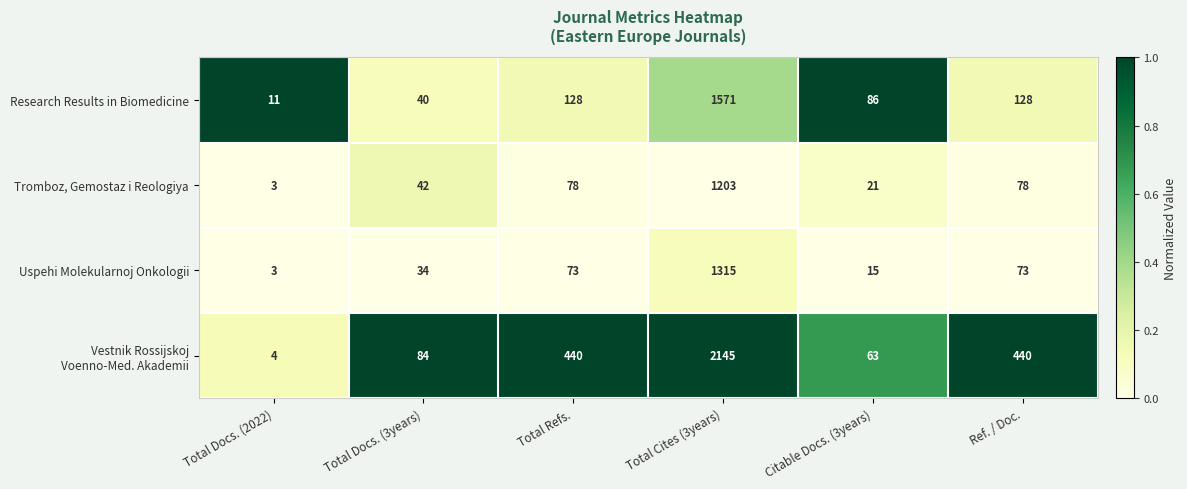

Which category has the lowest value across all series?

Total Docs. (2022)